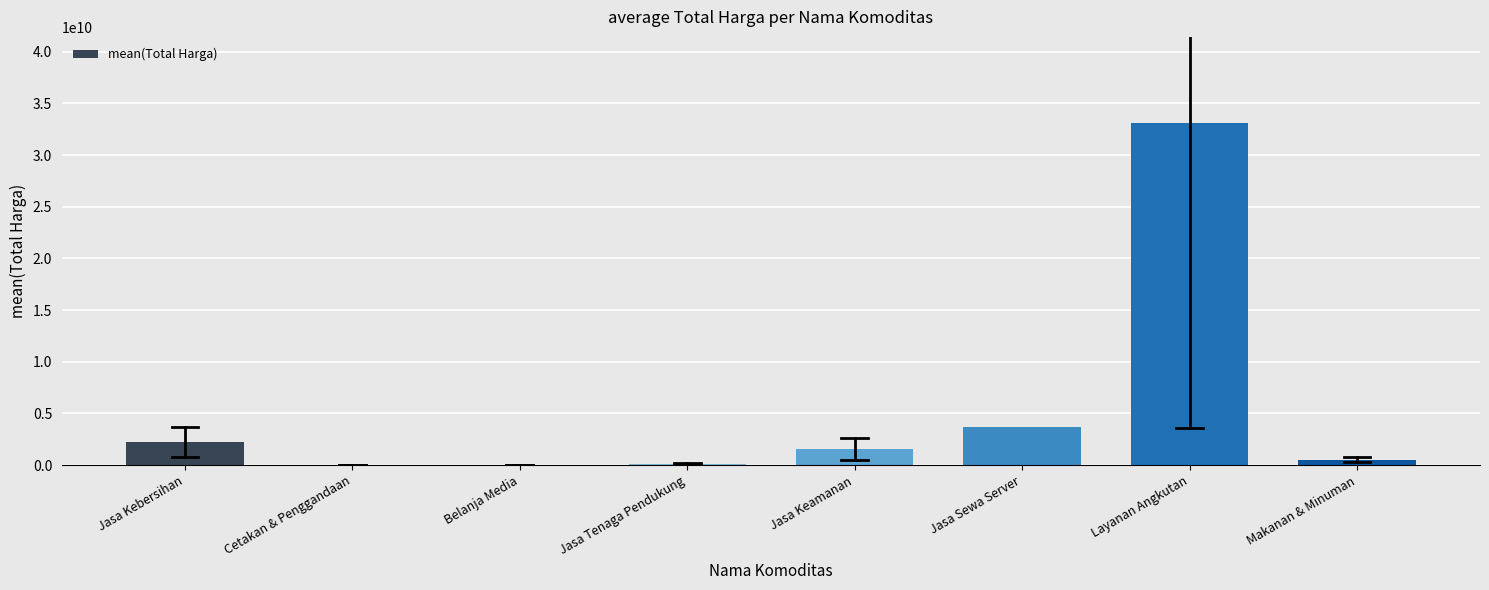

True or false: the data shows 3672000000.0 at Jasa Sewa Server.

True